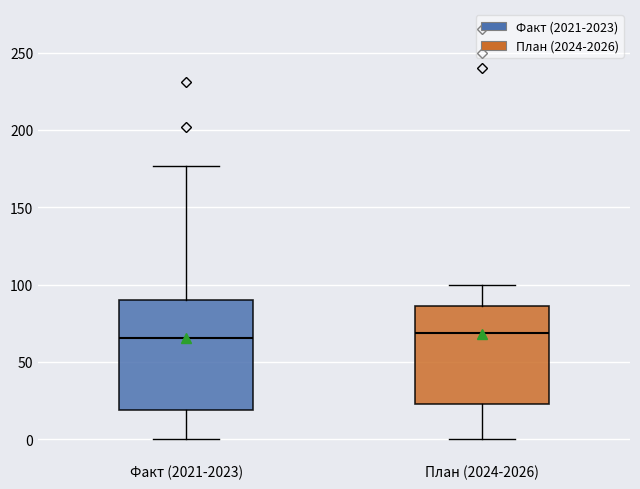

Reading left to right, read every box against the y-axis: the position of its median line, the range the box covers, and the ends of its whiskers. The values are not printed on the chart, so give them approximately, as read against the axis.

Факт (2021-2023): median 65, box 20 to 90, whiskers 0 to 175
План (2024-2026): median 70, box 25 to 85, whiskers 0 to 100